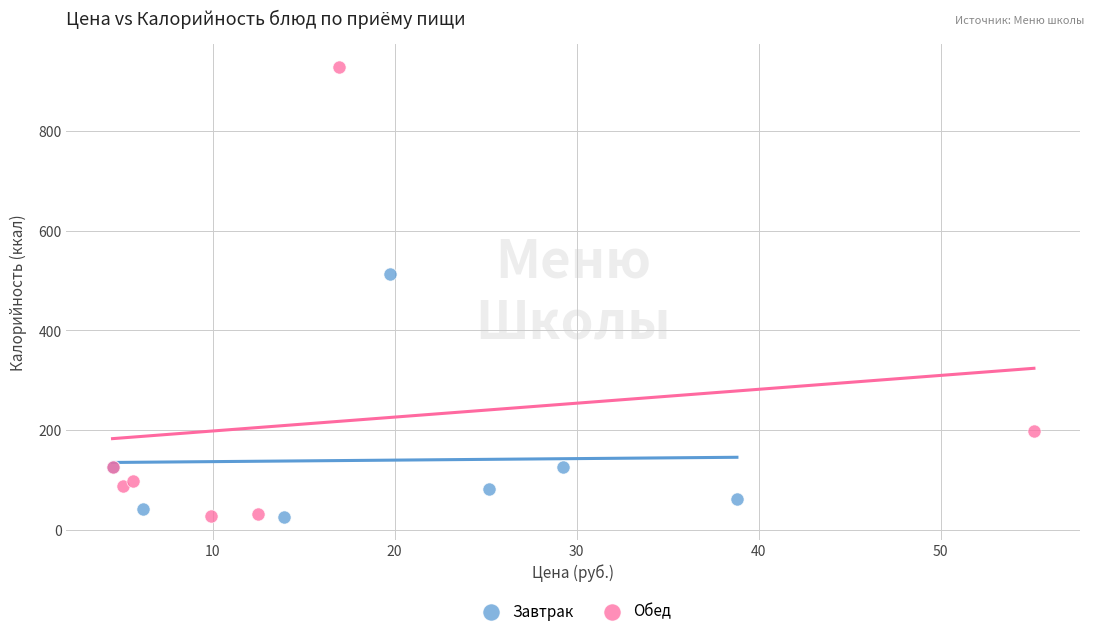

Which series reaches the maximum Y coordinate?

Обед